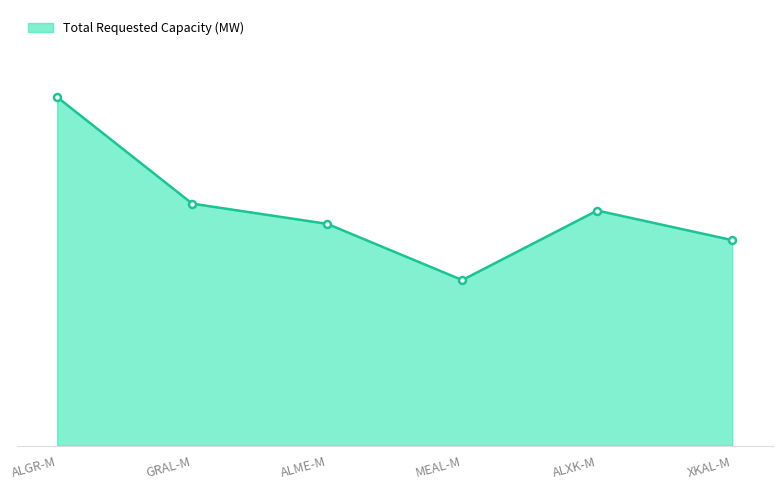

List the labels in order of value, smallest first.

MEAL-M, XKAL-M, ALME-M, ALXK-M, GRAL-M, ALGR-M